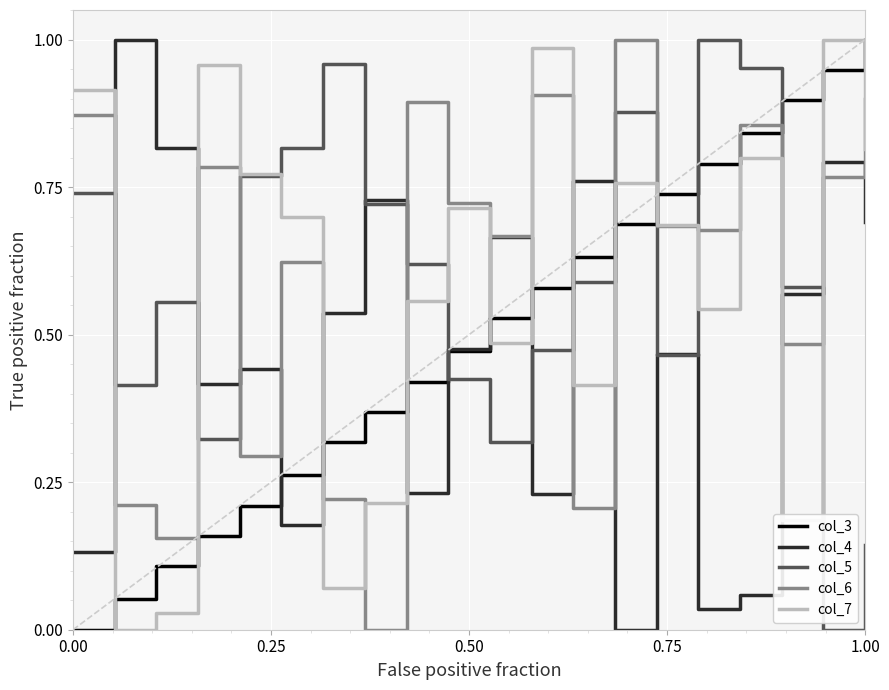

What are all the series names shown in the legend?

col_3, col_4, col_5, col_6, col_7